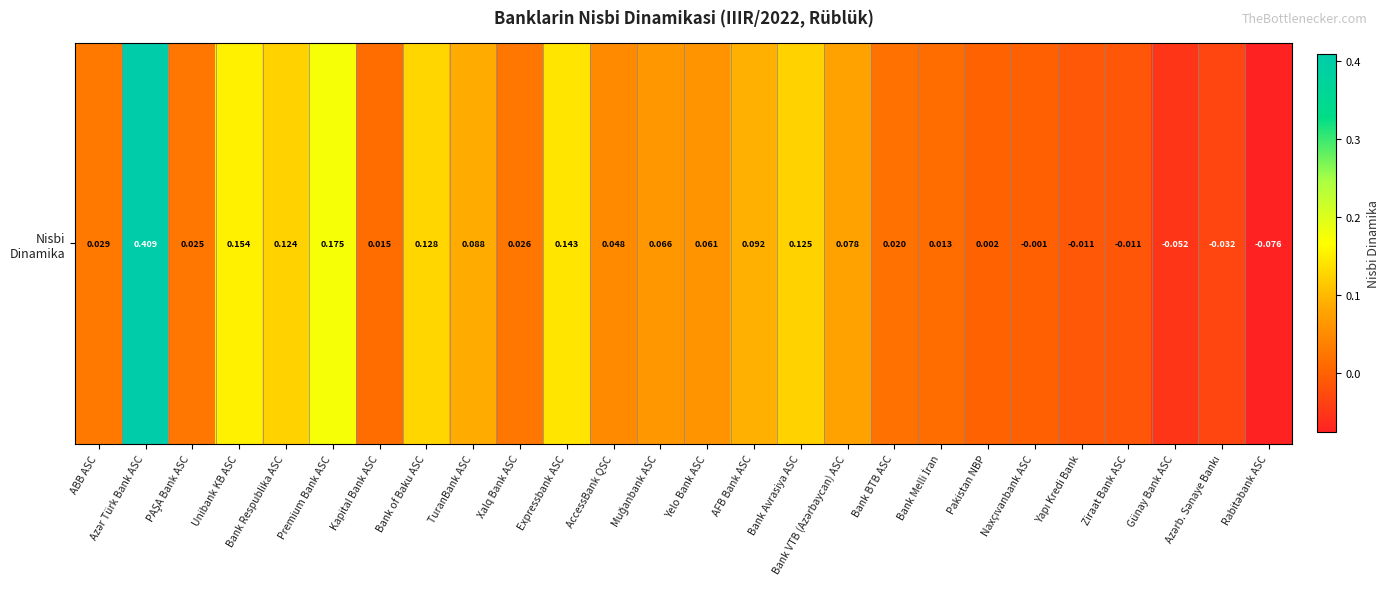

Rank the categories by value from highest to lowest.

Azər Türk Bank ASC, Premium Bank ASC, Unibank KB ASC, Expressbank ASC, Bank of Baku ASC, Bank Avrasiya ASC, Bank Respublika ASC, AFB Bank ASC, TuranBank ASC, Bank VTB (Azərbaycan) ASC, Muğanbank ASC, Yelo Bank ASC, AccessBank QSC, ABB ASC, Xalq Bank ASC, PAŞA Bank ASC, Bank BTB ASC, Kapital Bank ASC, Bank Melli İran, Pakistan NBP, Naxçıvanbank ASC, Yapı Kredi Bank, Ziraat Bank ASC, Azərb. Sənaye Bankı, Günay Bank ASC, Rabitəbank ASC